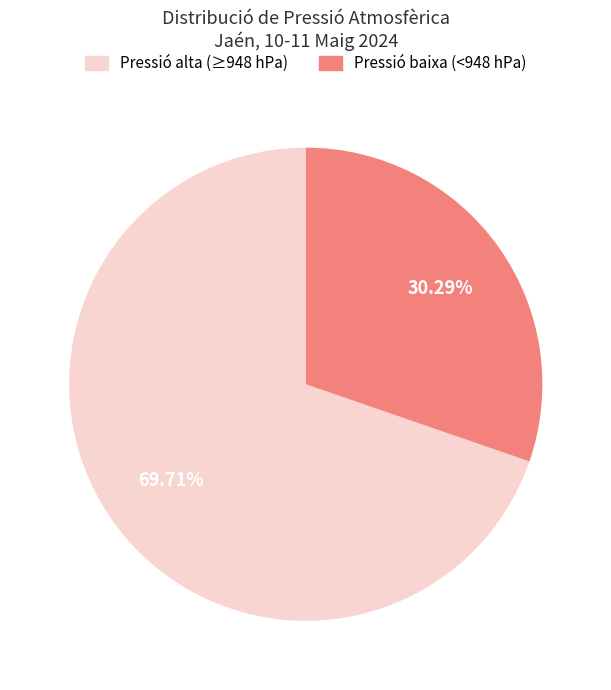

Which slice represents more than half of the pie?

Pressió alta (≥948 hPa)